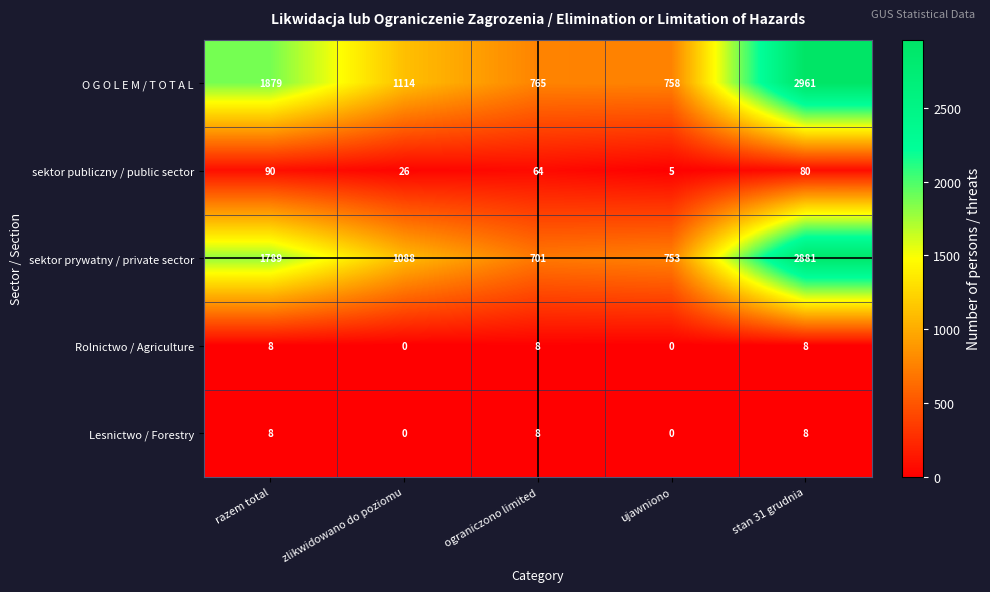

List the labels in order of sektor publiczny / public sector value, smallest first.

ujawniono, zlikwidowano do poziomu, ograniczono limited, stan 31 grudnia, razem total